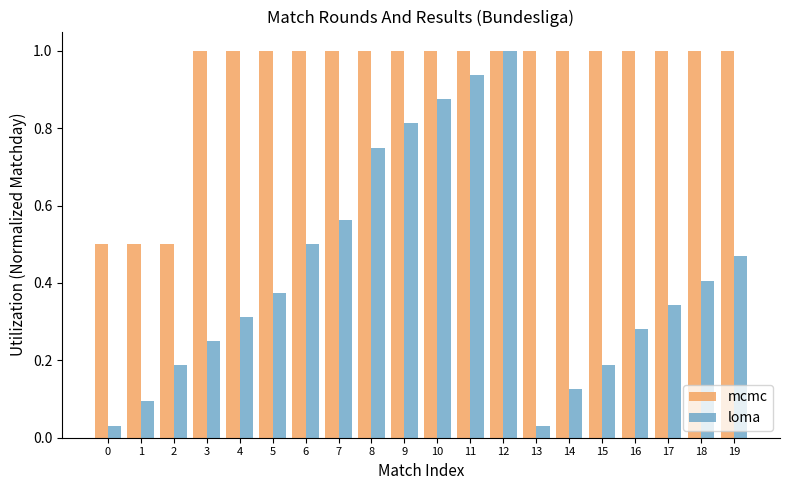

Which series has the largest total across all categories?

mcmc